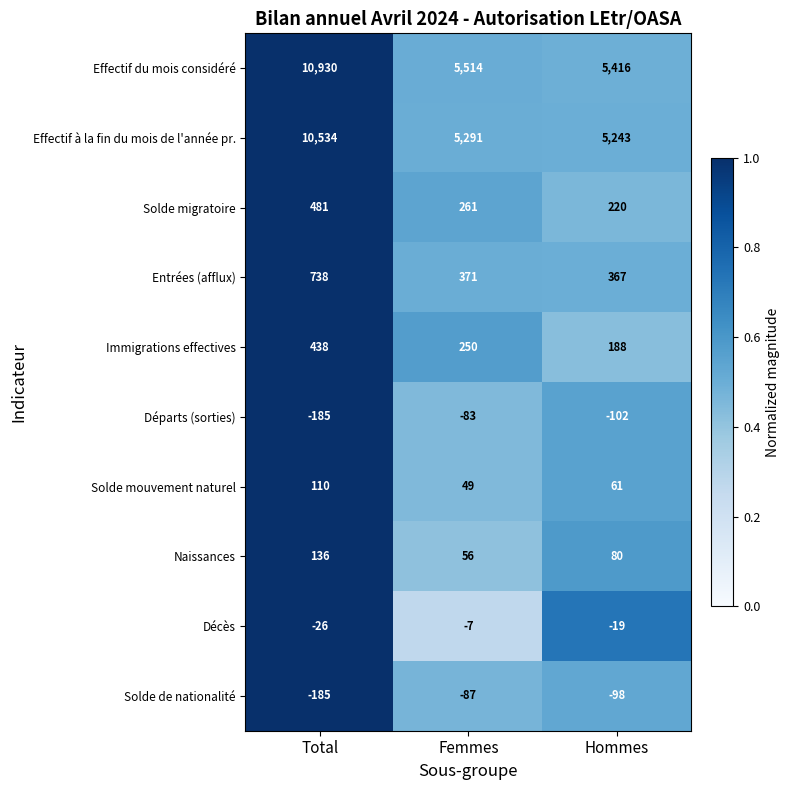

Read the Départs (sorties) value at Femmes, to the nearest 10.

-80